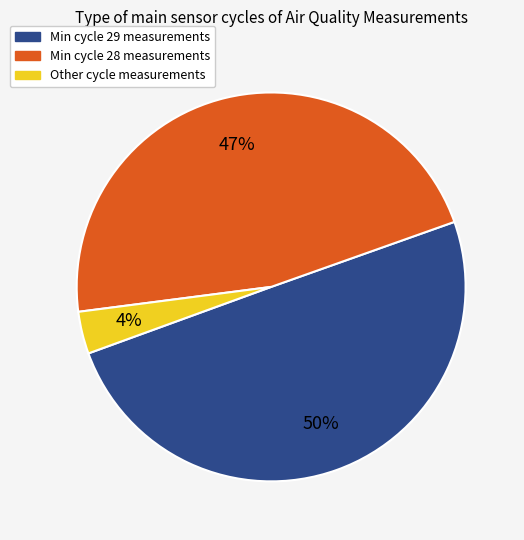

Count the number of slices in the pie.

3